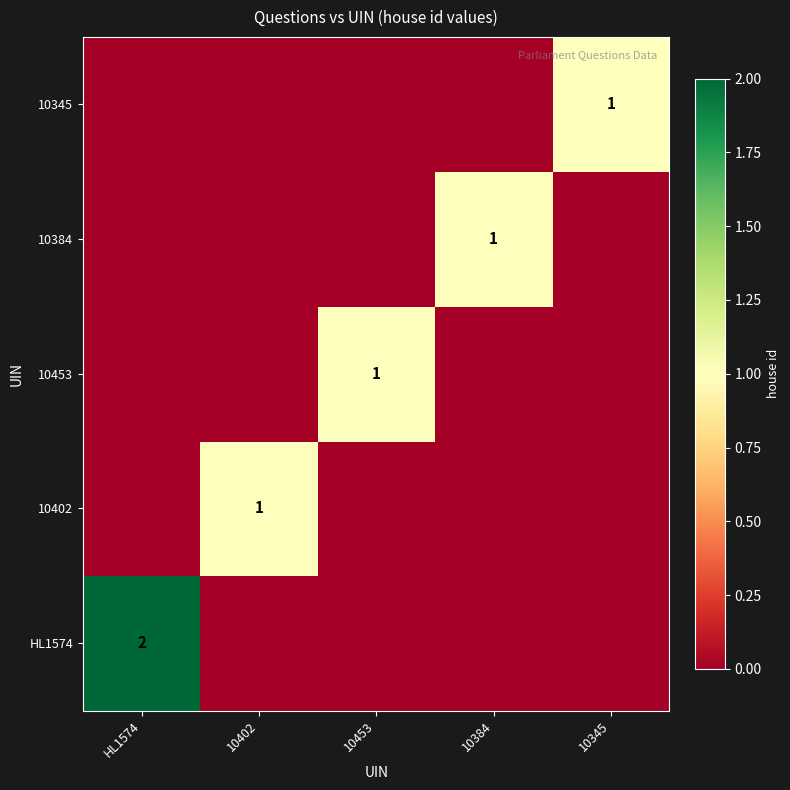

What is the spread (max minus min) of values at HL1574?

2